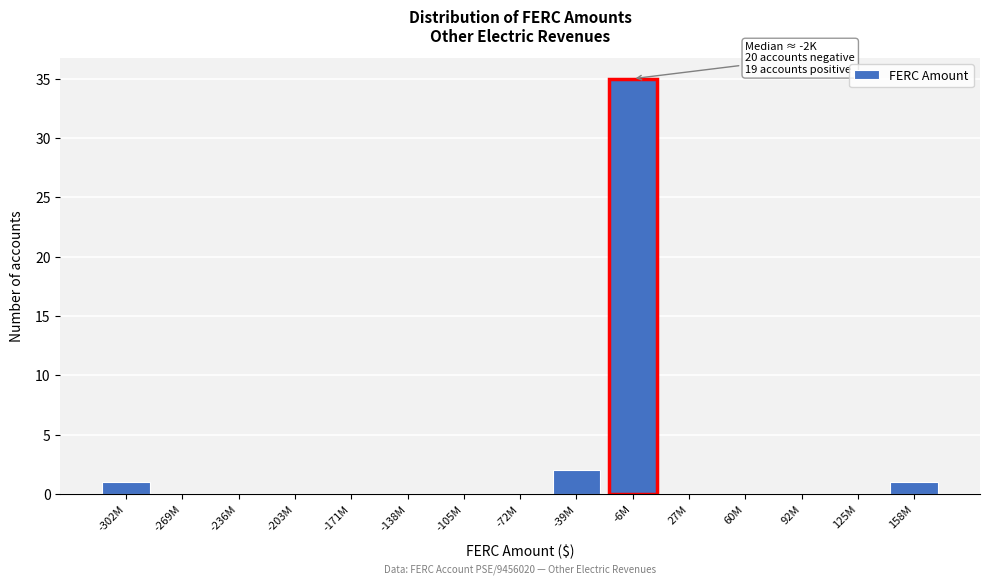

Reading left to right, what are all the values shown in this chart?

-302M=1	-269M=0	-236M=0	-203M=0	-171M=0	-138M=0	-105M=0	-72M=0	-39M=2	-6M=35	27M=0	60M=0	92M=0	125M=0	158M=1